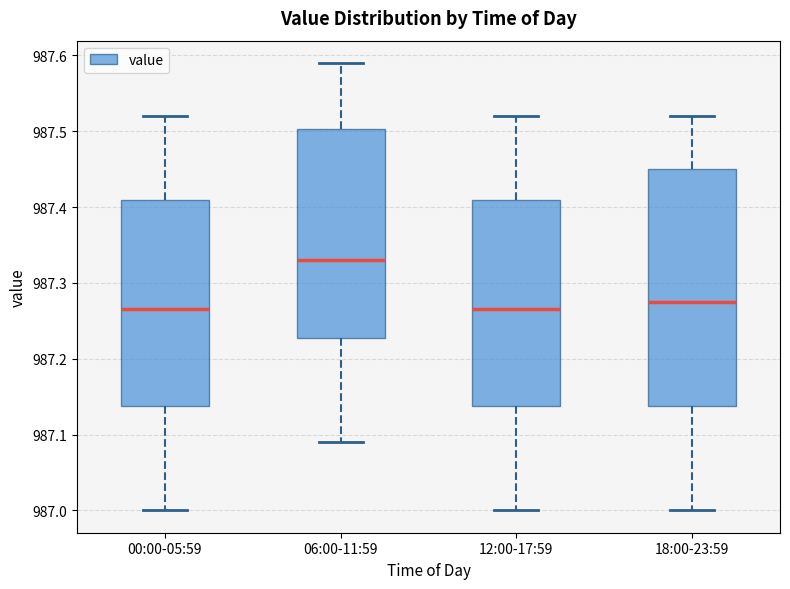

Reading left to right, read every box against the y-axis: the position of its median line, the range the box covers, and the ends of its whiskers. The values are not printed on the chart, so give them approximately, as read against the axis.

00:00-05:59: median 987.27, box 987.14 to 987.41, whiskers 987.00 to 987.52
06:00-11:59: median 987.33, box 987.23 to 987.50, whiskers 987.09 to 987.59
12:00-17:59: median 987.27, box 987.14 to 987.41, whiskers 987.00 to 987.52
18:00-23:59: median 987.28, box 987.14 to 987.45, whiskers 987.00 to 987.52